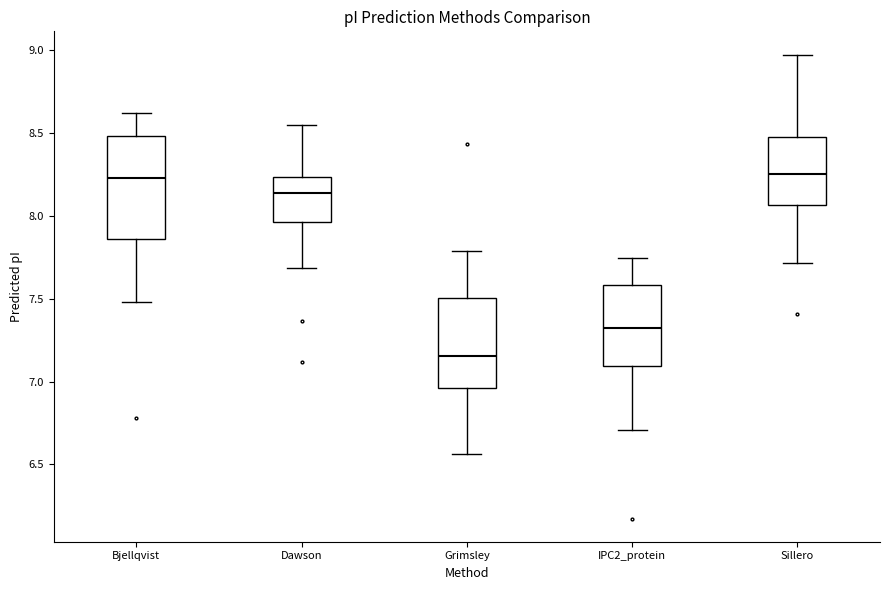

Which box's median line is the lowest?

Grimsley